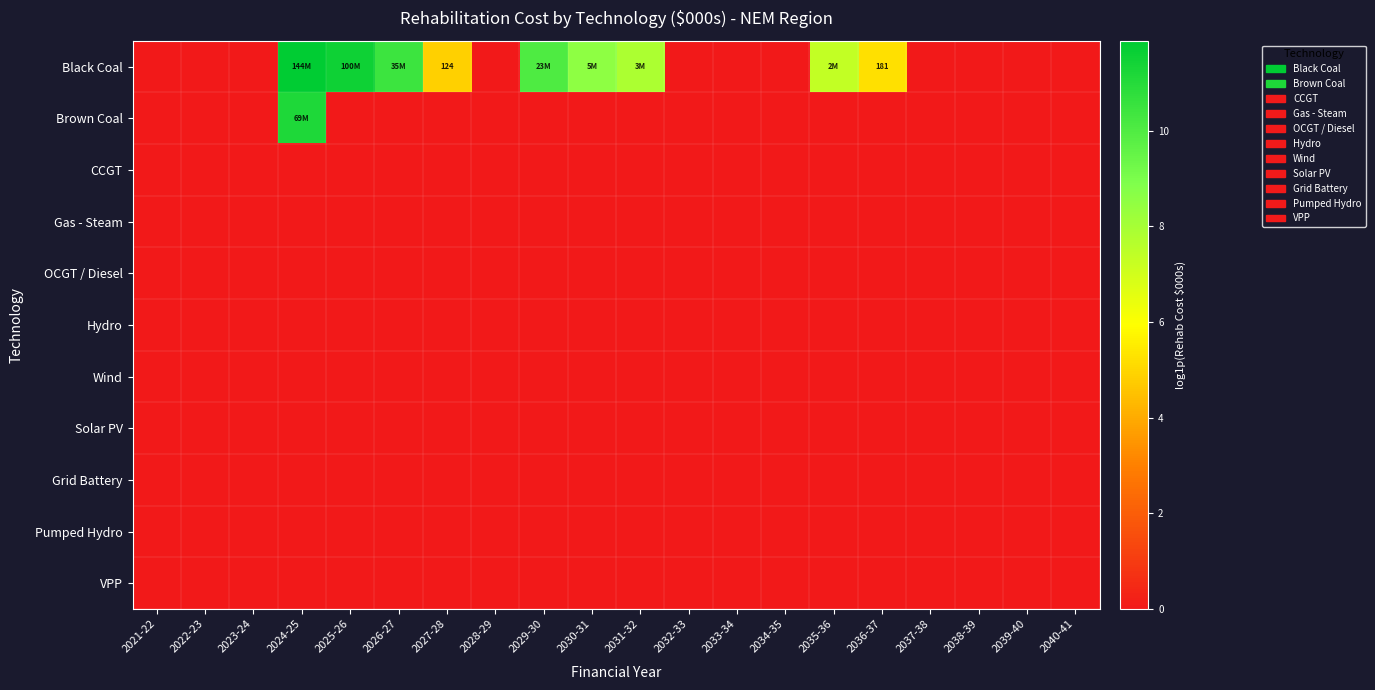

Which series has the largest range (max minus min)?

Black Coal